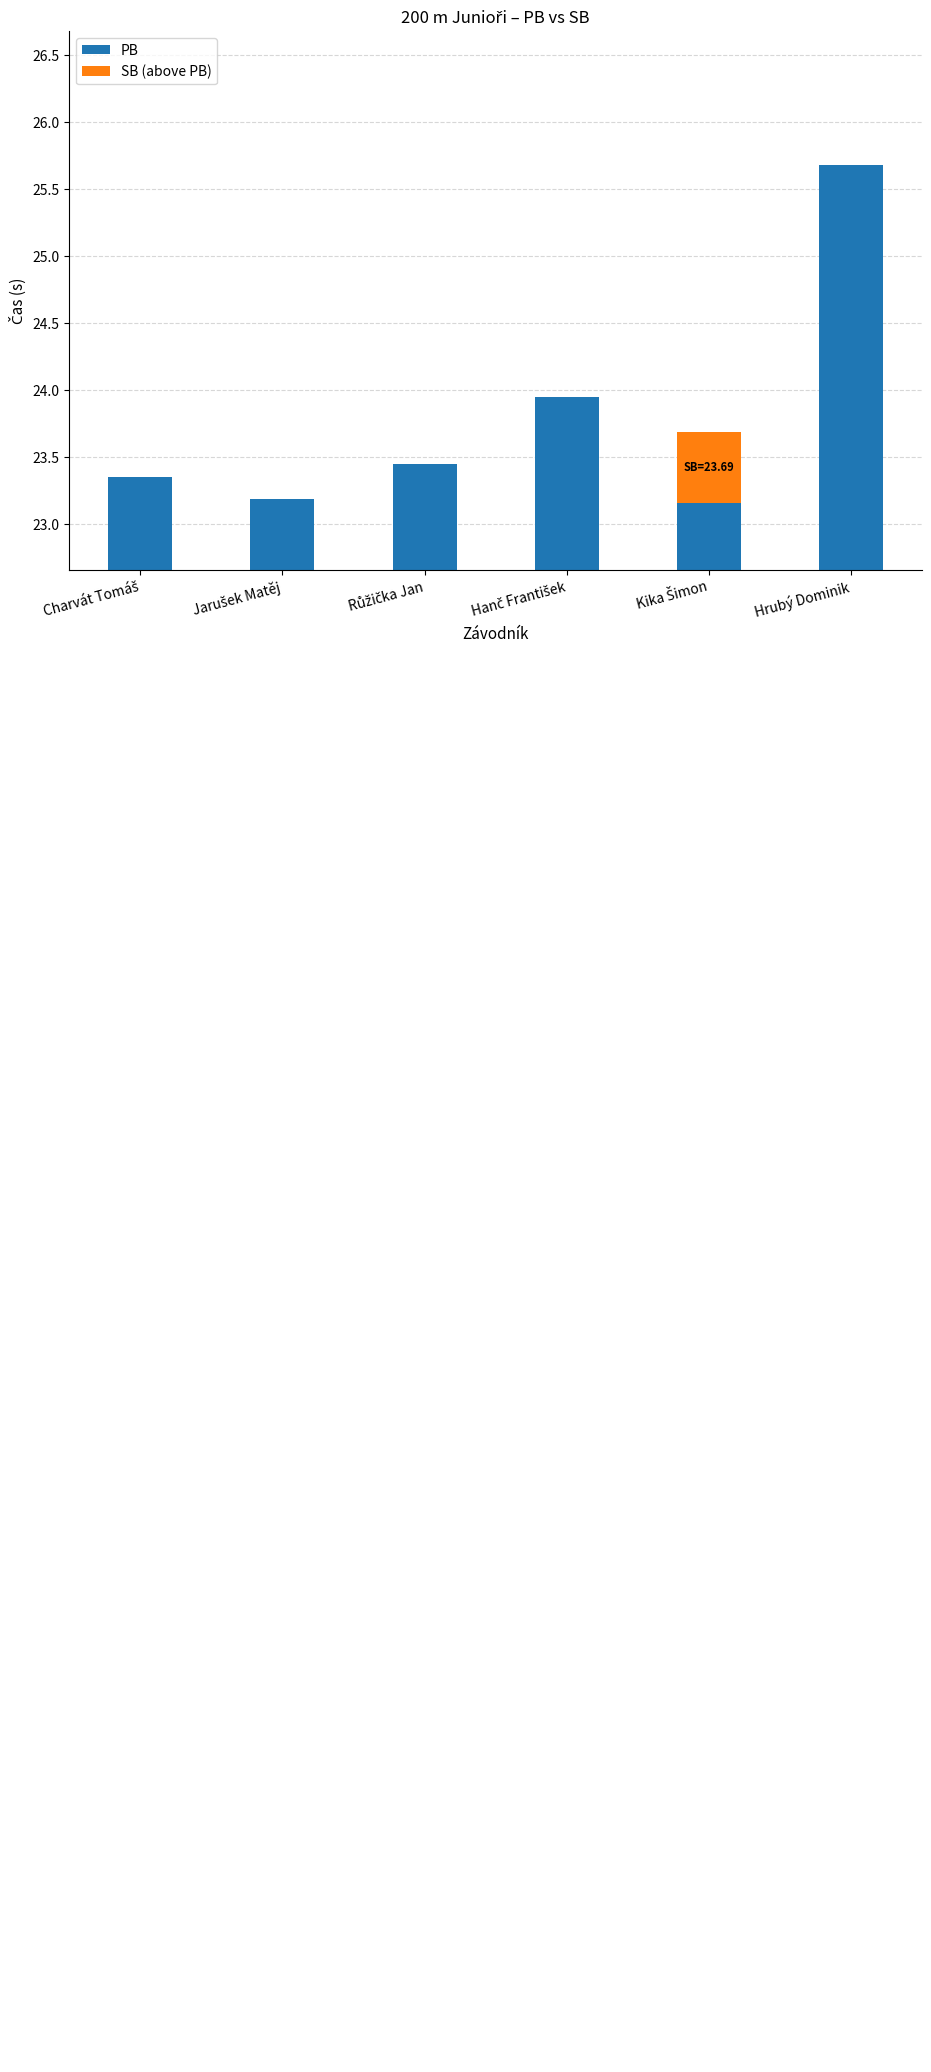

What is the maximum value for PB?

25.7